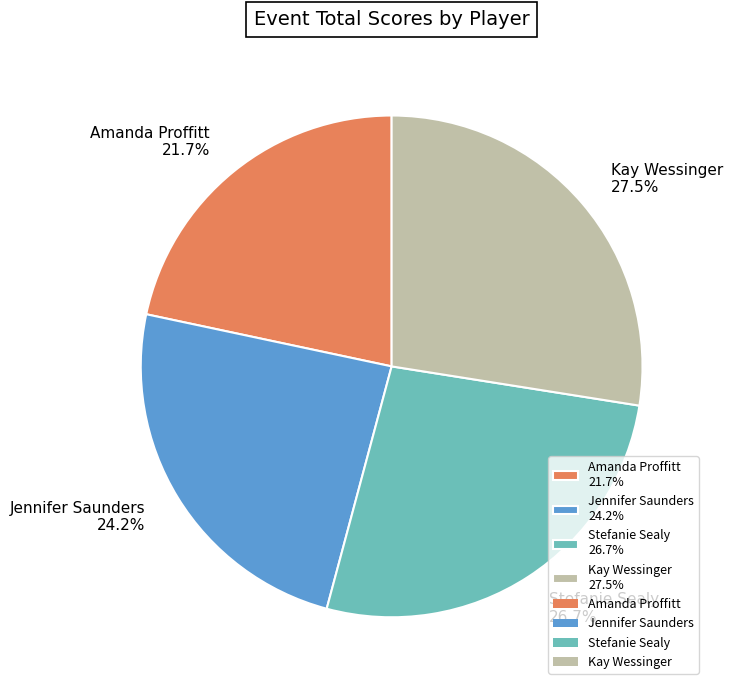

How much of the chart is everything except Kay Wessinger 27.5%?

72.5%